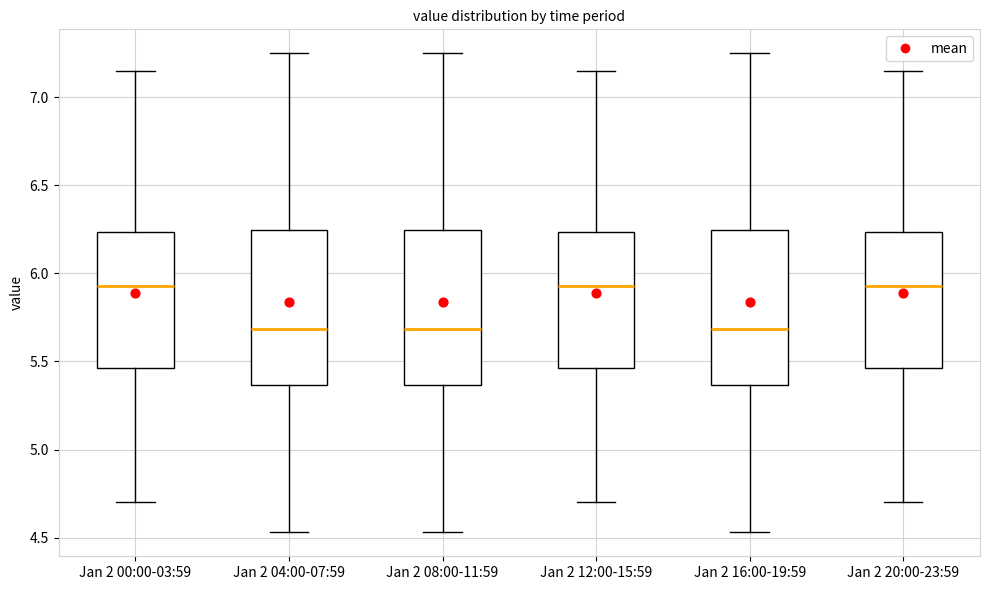

Reading left to right, transcribe this box plot: for each box, give where its median line is, the range the box spans, and where its two whiskers end, as read against the y-axis. The values are not printed on the chart, so give them approximately, as read against the axis.

Jan 2 00:00-03:59: median 5.95, box 5.45 to 6.25, whiskers 4.70 to 7.15
Jan 2 04:00-07:59: median 5.70, box 5.35 to 6.25, whiskers 4.55 to 7.25
Jan 2 08:00-11:59: median 5.70, box 5.35 to 6.25, whiskers 4.55 to 7.25
Jan 2 12:00-15:59: median 5.95, box 5.45 to 6.25, whiskers 4.70 to 7.15
Jan 2 16:00-19:59: median 5.70, box 5.35 to 6.25, whiskers 4.55 to 7.25
Jan 2 20:00-23:59: median 5.95, box 5.45 to 6.25, whiskers 4.70 to 7.15